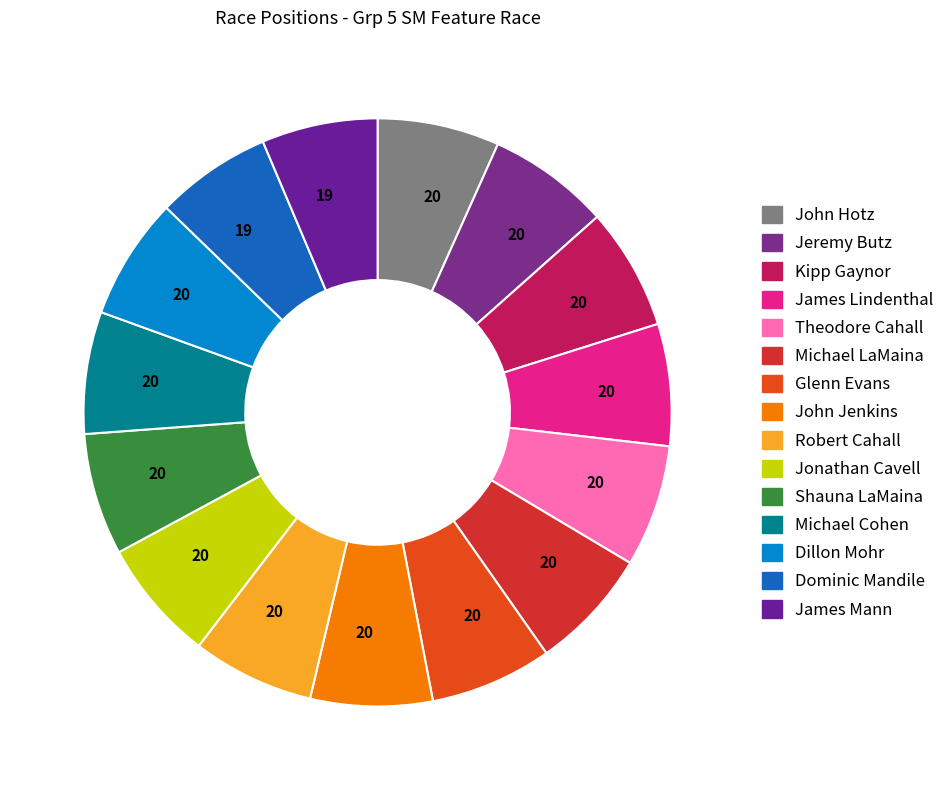

How many slices are in this pie chart?

15